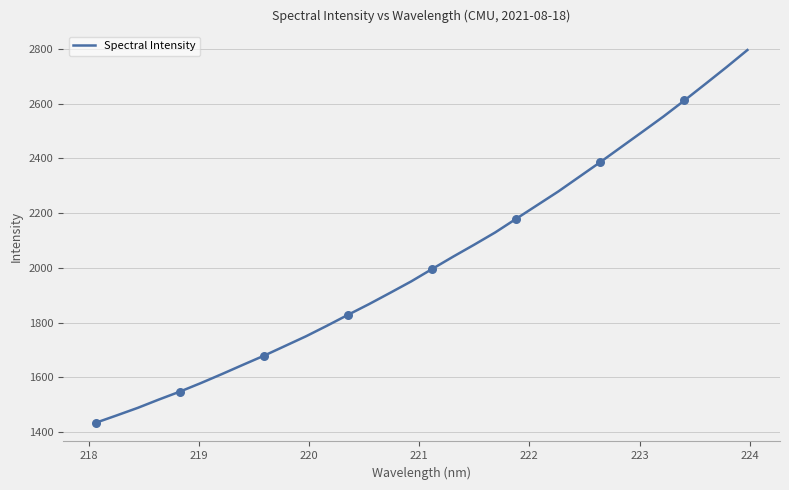

What is the maximum value shown in the chart?

2796.5